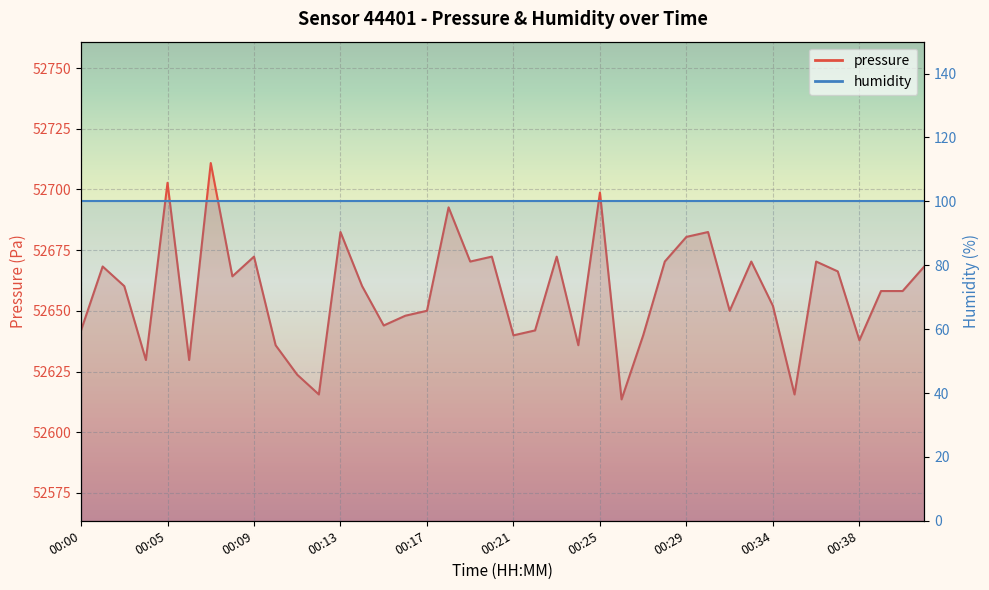

Rank the categories by value from highest to lowest.

00:07, 00:05, 00:25, 00:18, 00:13, 00:30, 00:29, 00:09, 00:20, 00:23, 00:19, 00:28, 00:33, 00:36, 00:01, 00:41, 00:37, 00:08, 00:02, 00:14, 00:39, 00:40, 00:34, 00:17, 00:31, 00:16, 00:15, 00:00, 00:22, 00:21, 00:27, 00:38, 00:10, 00:24, 00:03, 00:06, 00:11, 00:12, 00:35, 00:26